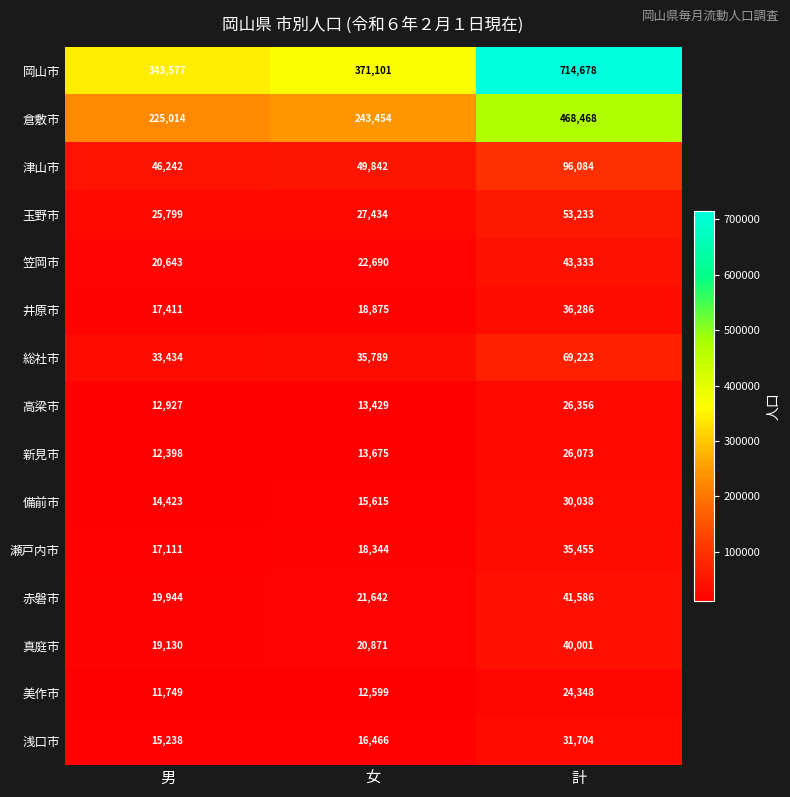

The value of 赤磐市 at 計 is 41586. True or false?

True